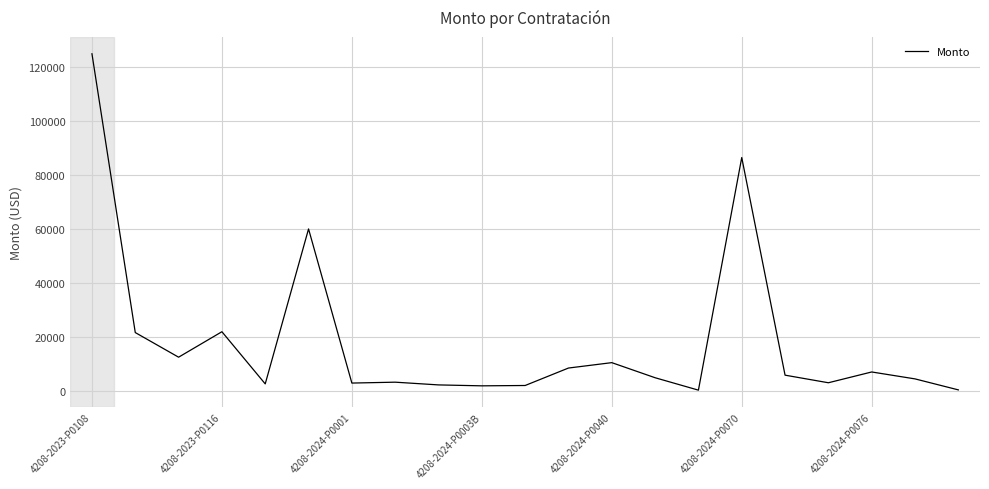

What is the greatest value displayed?

124761.1